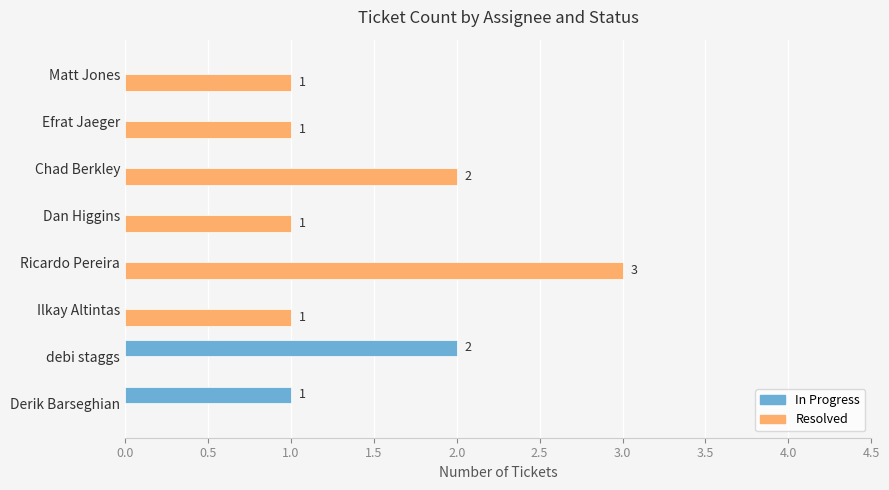

Is it true that In Progress equals 0 at Efrat Jaeger?

True